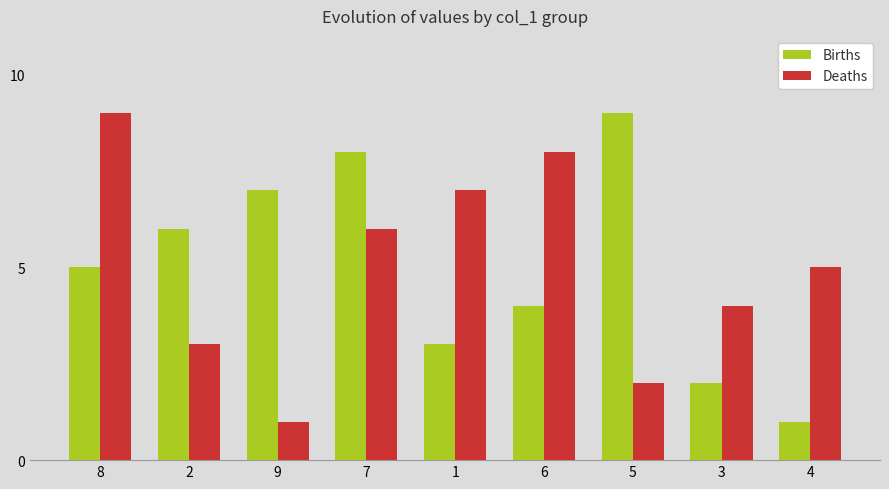

Is the value of Births at 1 greater than the value of Deaths at 9?

Yes